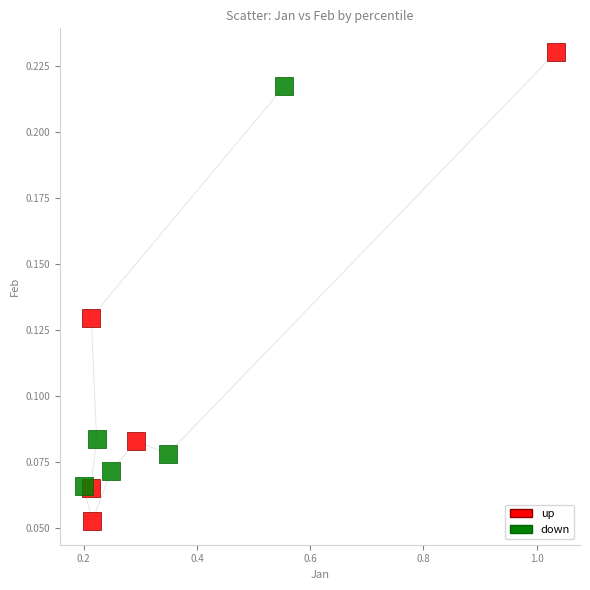

Which series reaches the maximum Y coordinate?

up